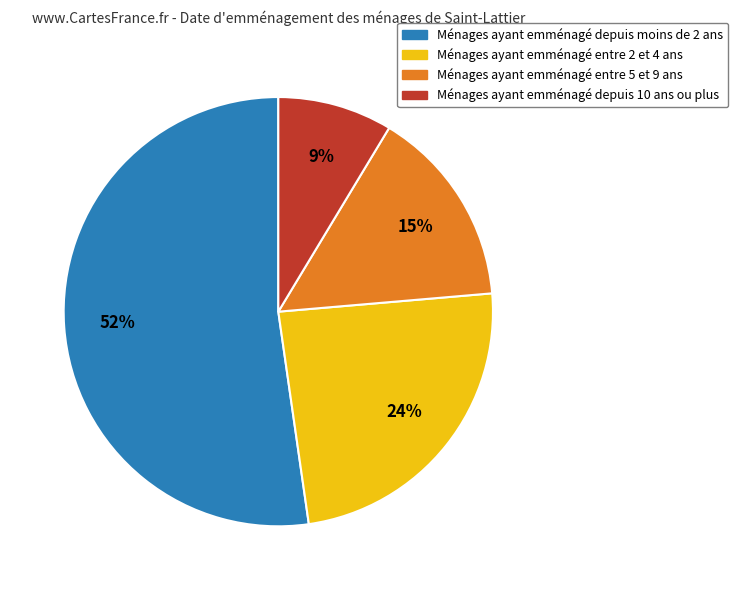

To the nearest percent, what portion does Ménages ayant emménagé depuis 10 ans ou plus represent?

9%